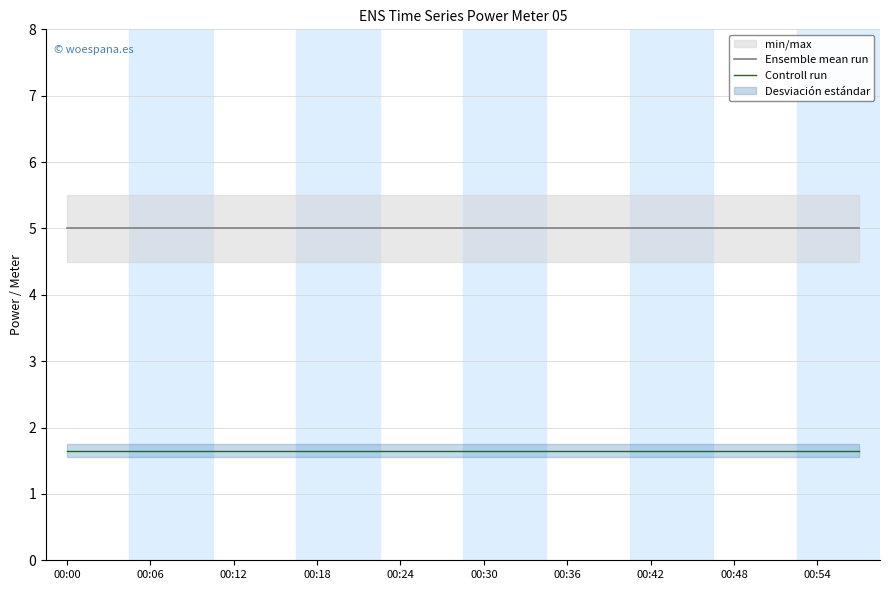

Reading left to right, what are all the values shown in this chart?

Ensemble mean run: 5.0	5.0	5.0	5.0	5.0	5.0	5.0	5.0	5.0	5.0	5.0	5.0	5.0	5.0	5.0	5.0	5.0	5.0	5.0	5.0
Controll run: 1.6	1.6	1.6	1.6	1.6	1.6	1.6	1.6	1.6	1.6	1.6	1.6	1.6	1.6	1.6	1.6	1.6	1.6	1.6	1.6